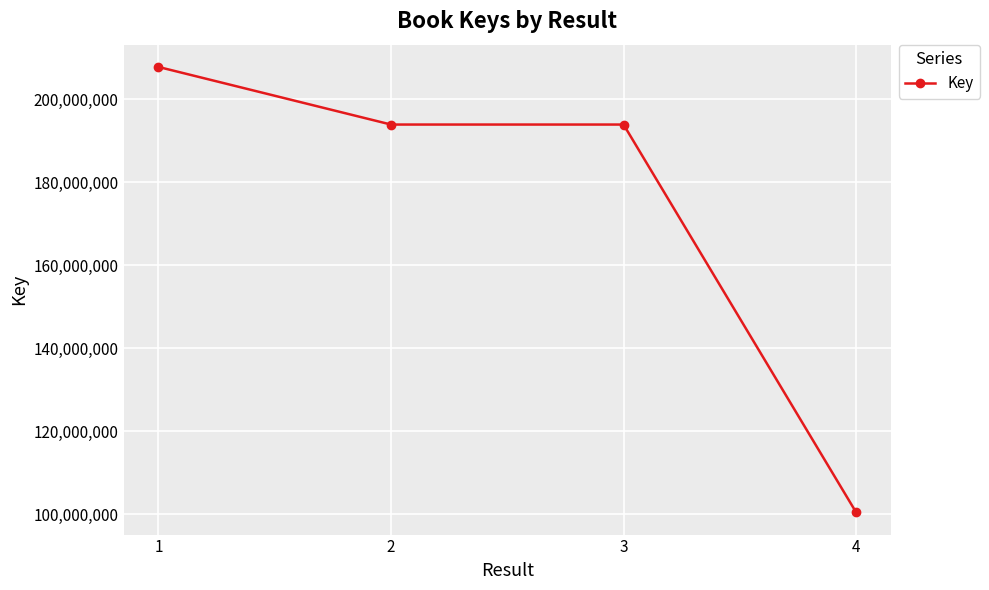

What is the difference between the second highest and second lowest values?

669